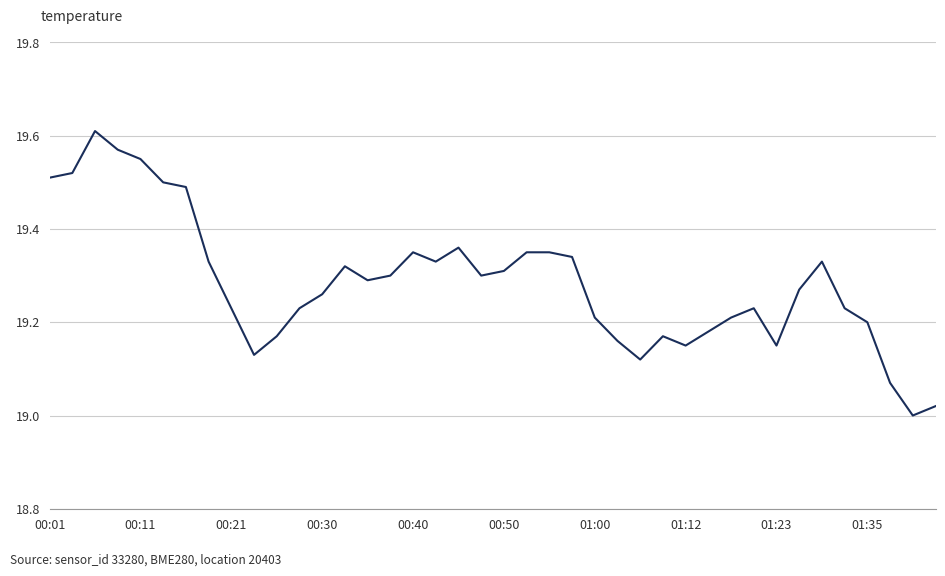

What is the difference between the maximum and minimum values?

0.6